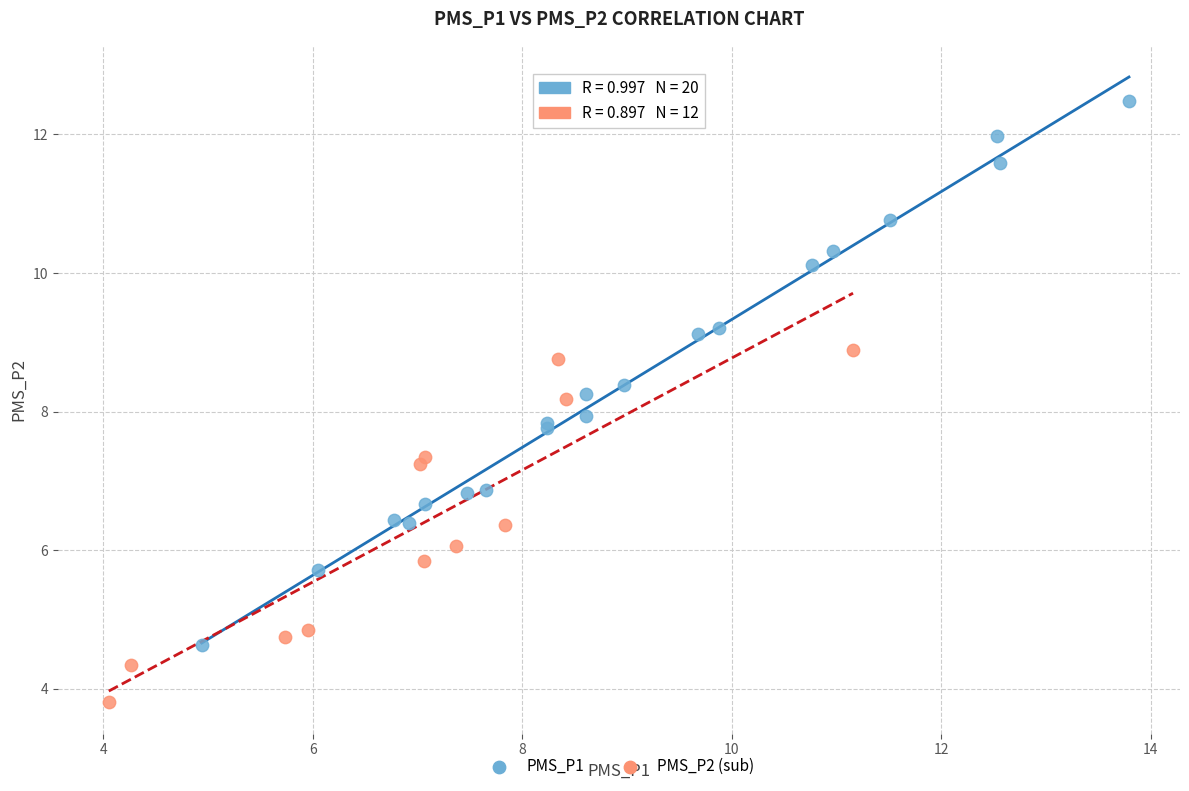

Which series contains the lowest Y value?

PMS_P2 (sub)